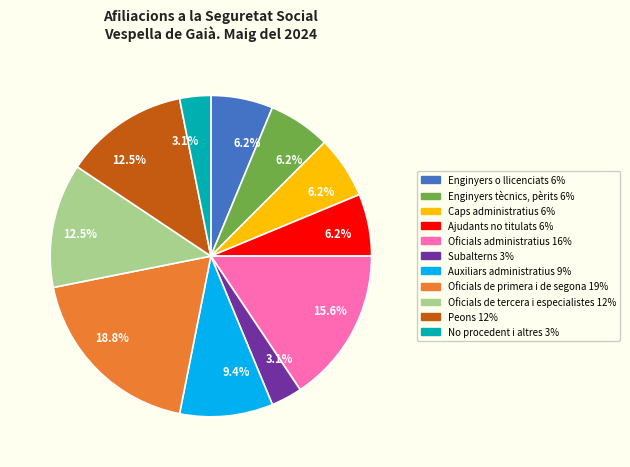

To the nearest percent, what is the average slice percentage?

9%